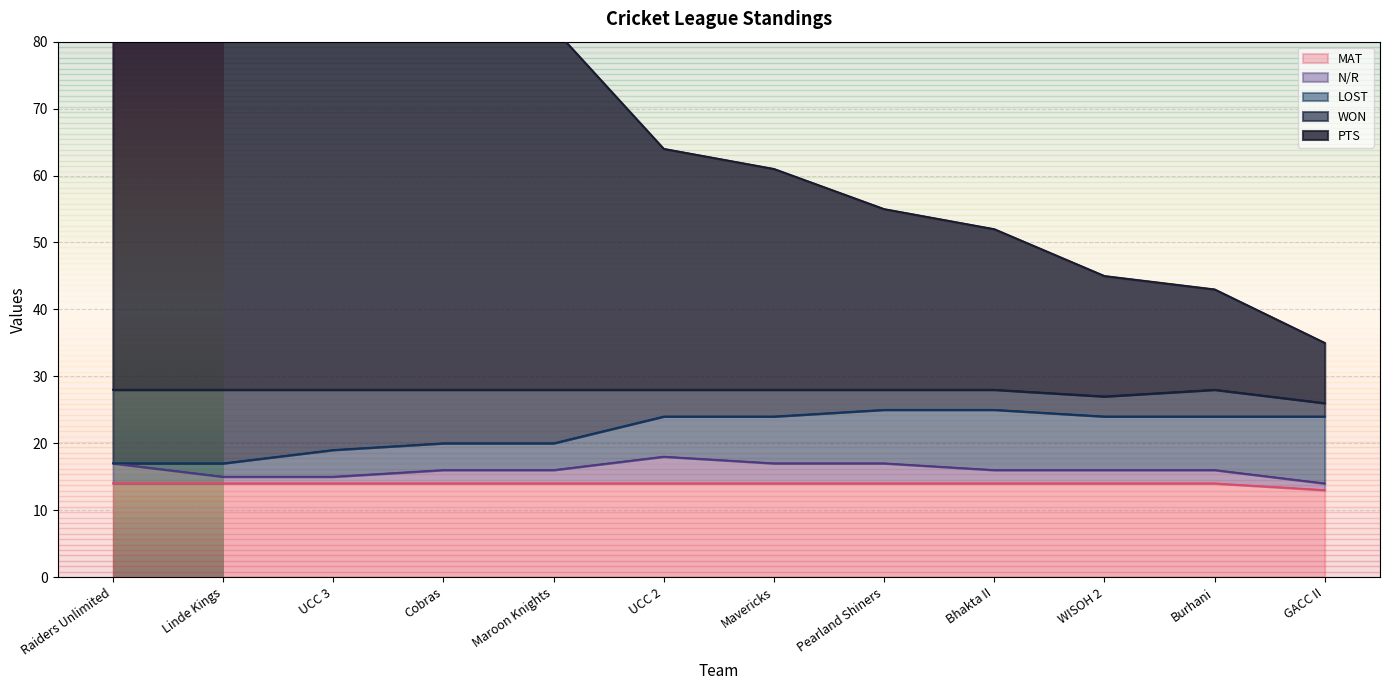

At how many categories does at least one series exceed 75?

5